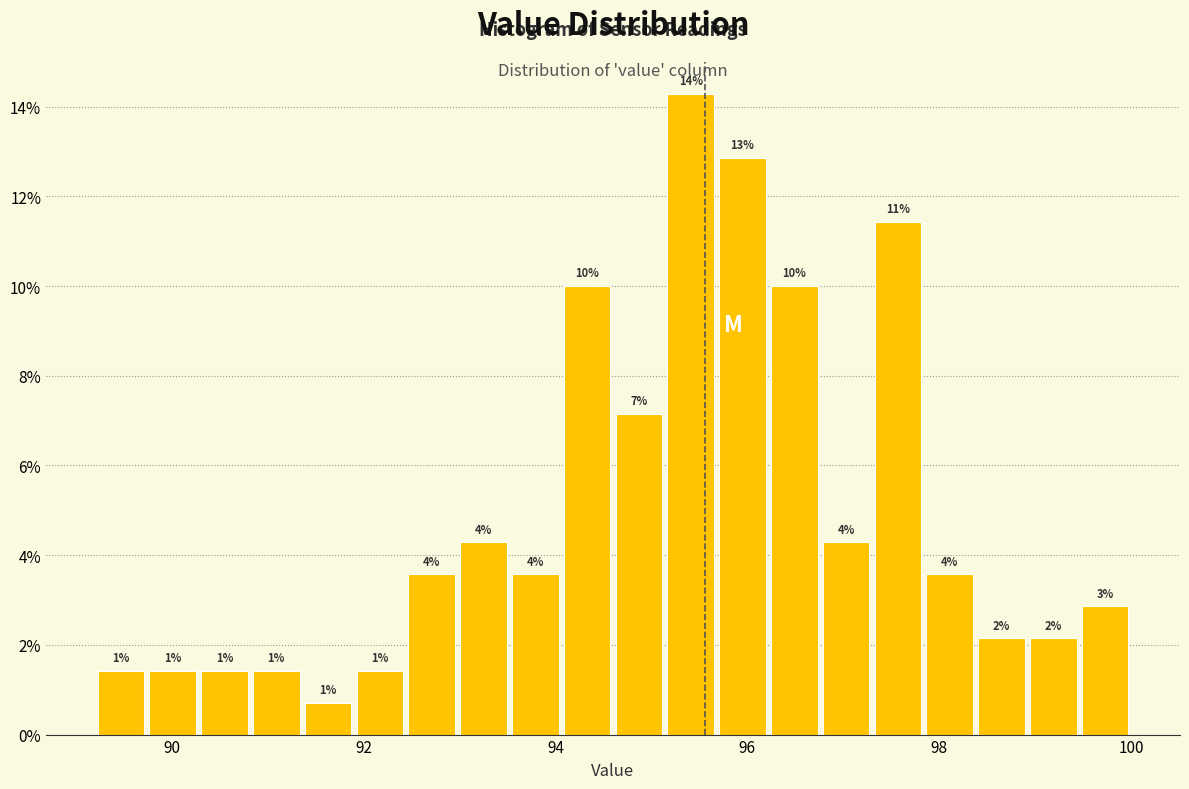

Around what value on the x-axis is the tallest bar? Give the approximate position of its centre, as read against the axis.

95.4